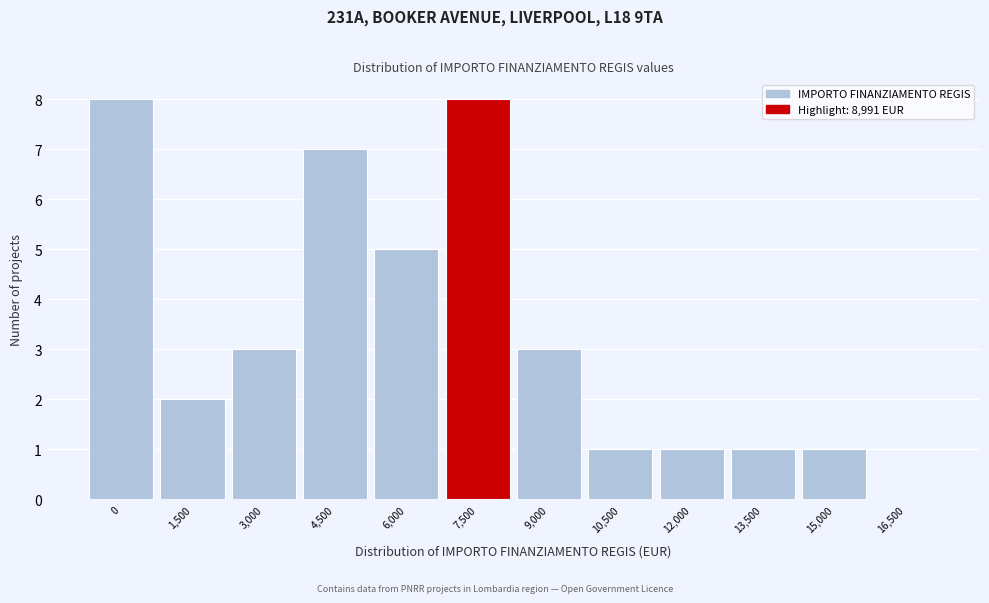

Reading left to right, list all the values displayed in this chart.

0=8	1,500=2	3,000=3	4,500=7	6,000=5	7,500=8	9,000=3	10,500=1	12,000=1	13,500=1	15,000=1	16,500=0